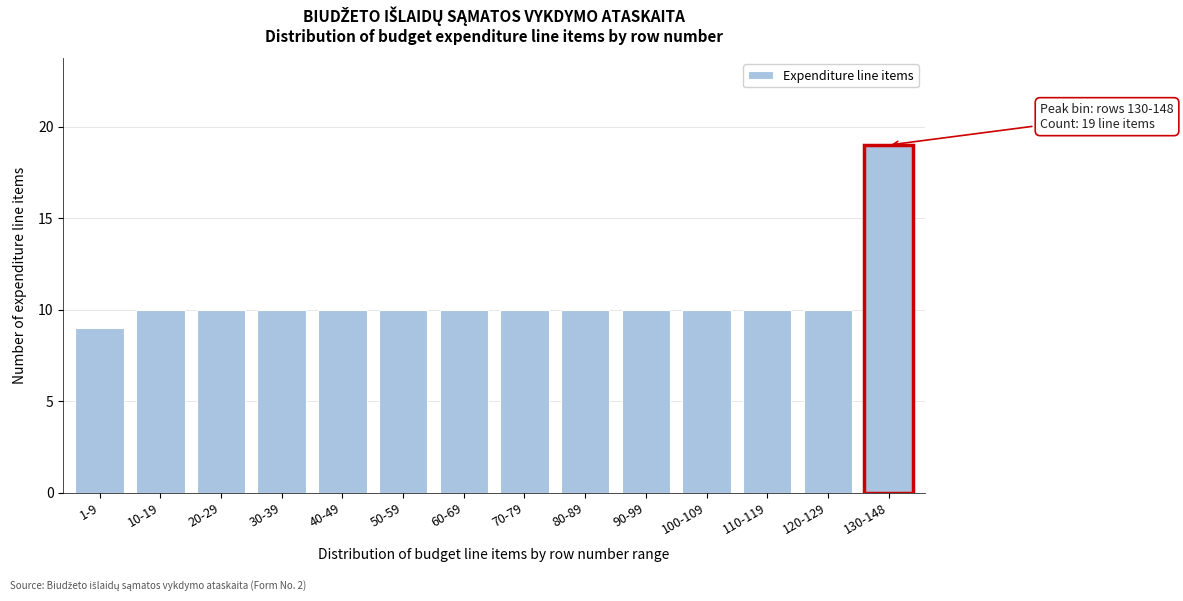

Reading right to left, what are all the values shown in this chart?

19	10	10	10	10	10	10	10	10	10	10	10	10	9